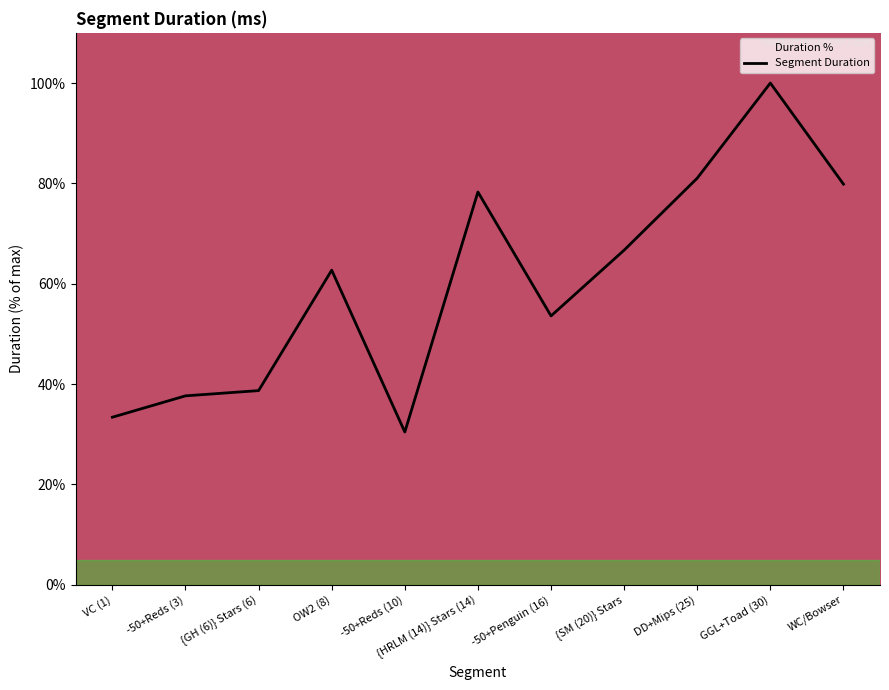

What is the label of the 6th point from the left?

{HRLM (14)} Stars (14)